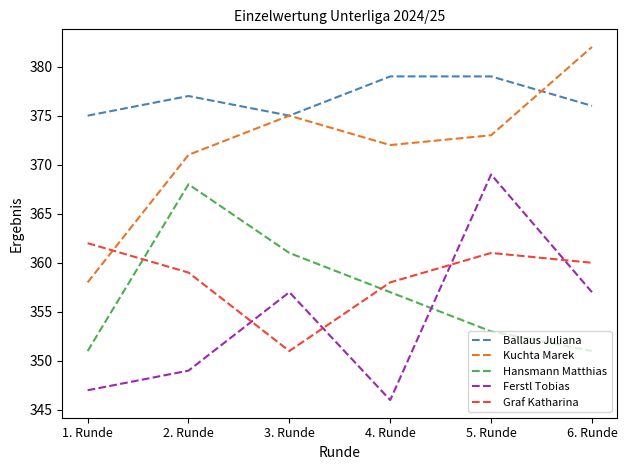

At which label does Hansmann Matthias reach its peak?

2. Runde